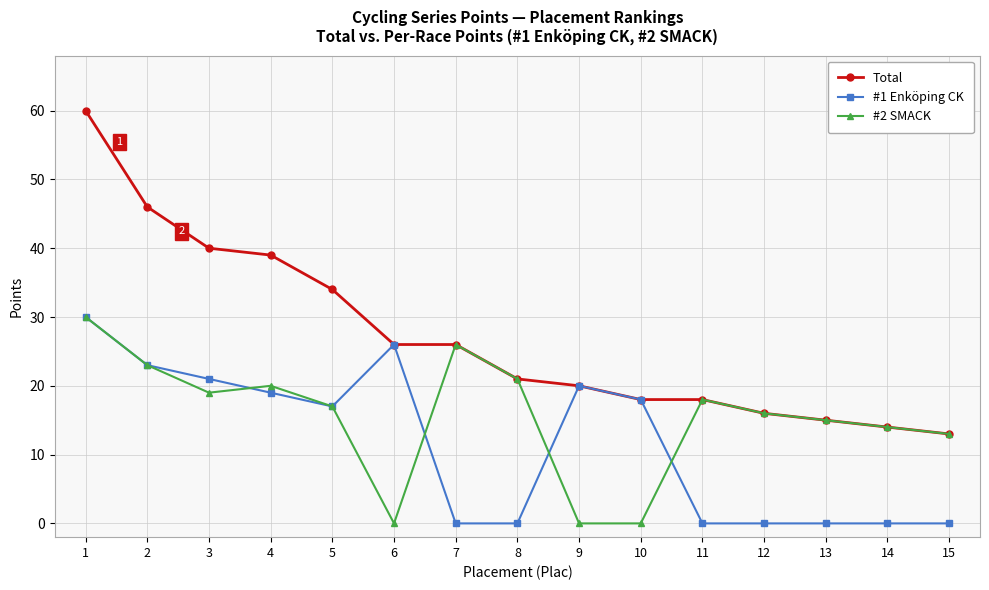

Where does the Total series first go above 21?

1